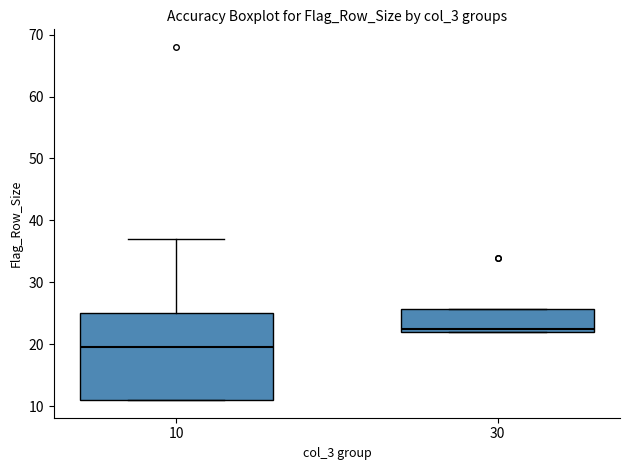

Where is the upper edge of the box at x = 30 on the y-axis? The values are not printed on the chart, so give them approximately, as read against the axis.

26